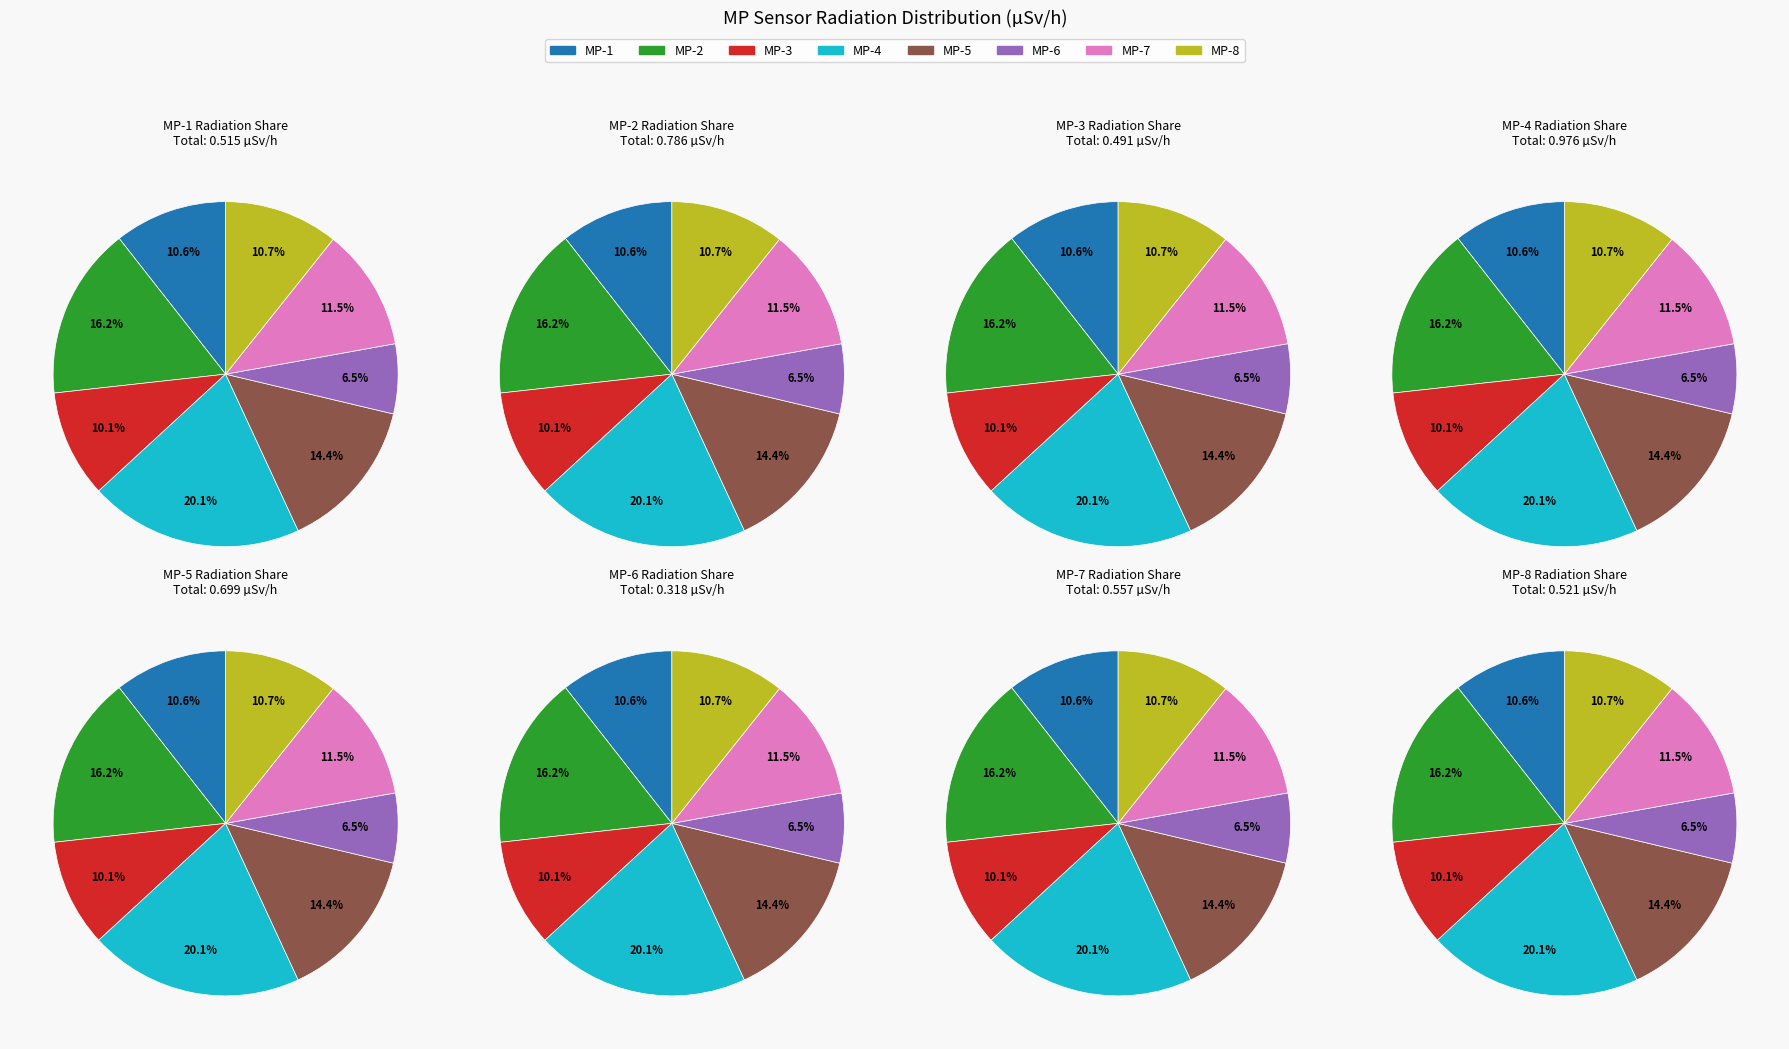

Between MP-7 and MP-6, which is larger?

MP-7